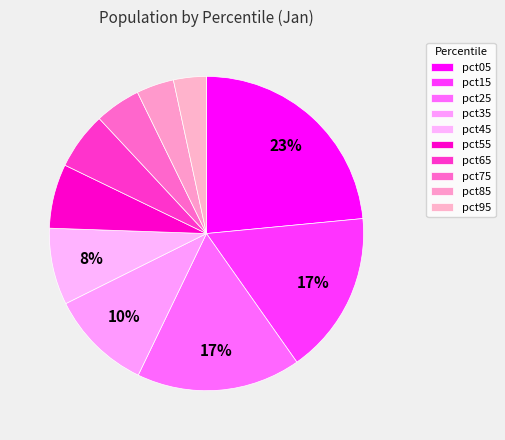

Count the number of slices in the pie.

10